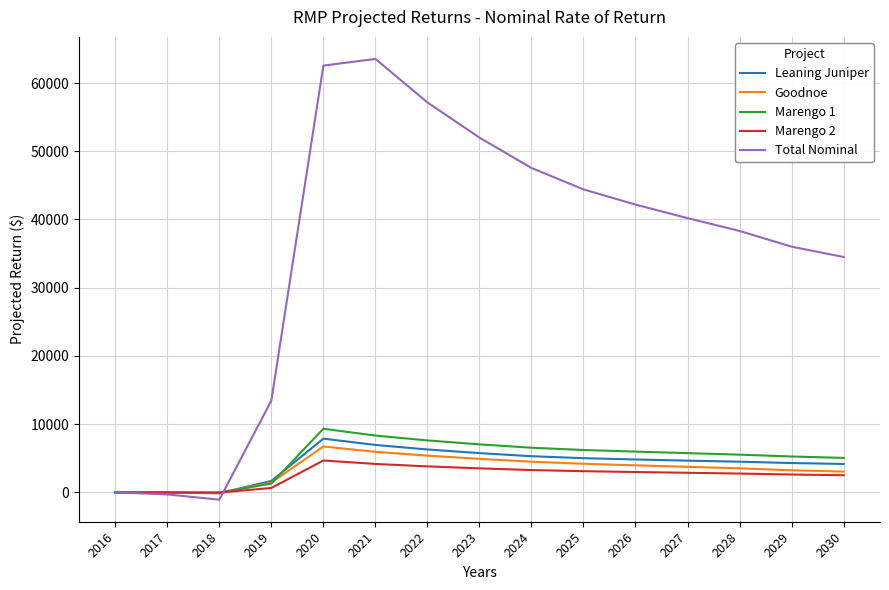

What is the maximum value shown in the chart?

63532.3